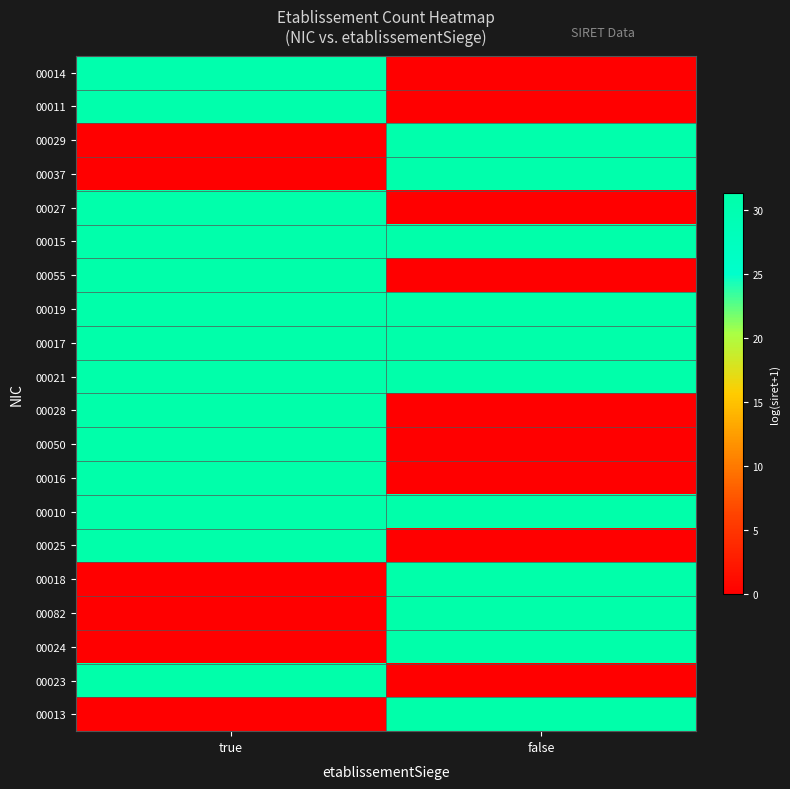

At which category is the sum across all series the highest?

true